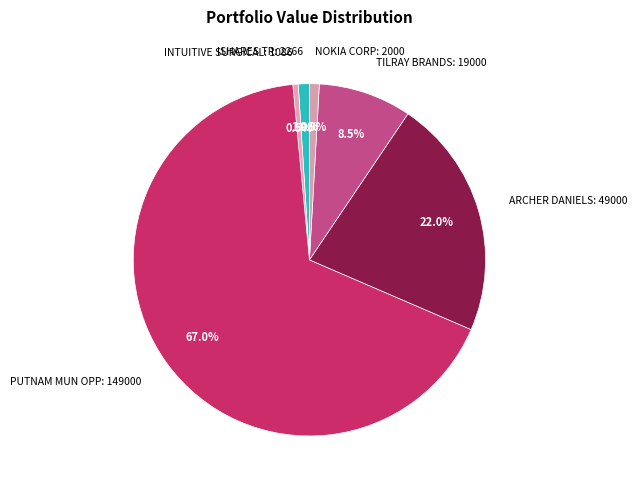

Does any single category account for the majority?

Yes